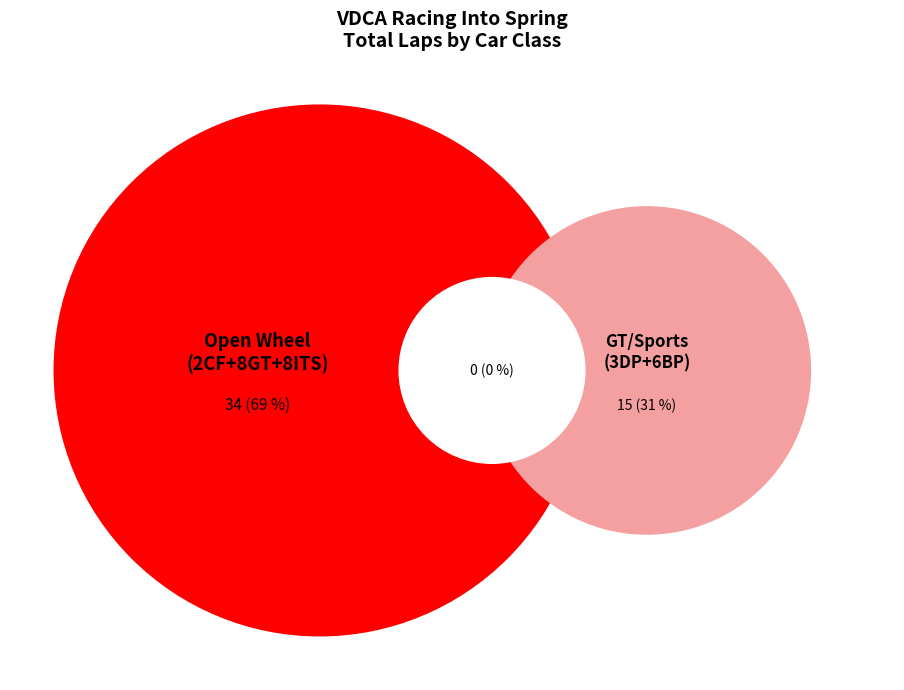

What is the change in value from 2CF (Joseph Griffin) to 6BP (Jerry Richards)?

-2